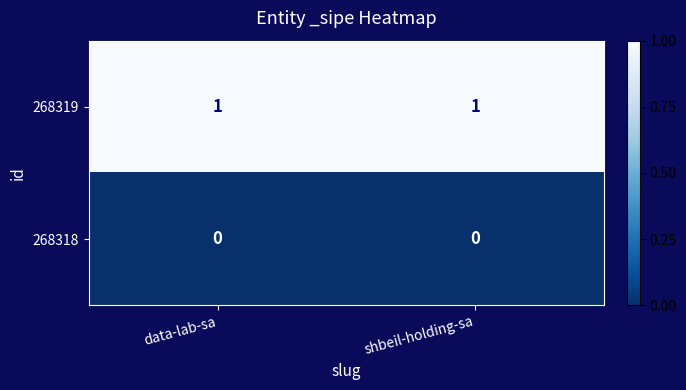

Reading left to right, list all the values displayed in this chart.

268319: data-lab-sa=1	shbeil-holding-sa=1
268318: data-lab-sa=0	shbeil-holding-sa=0